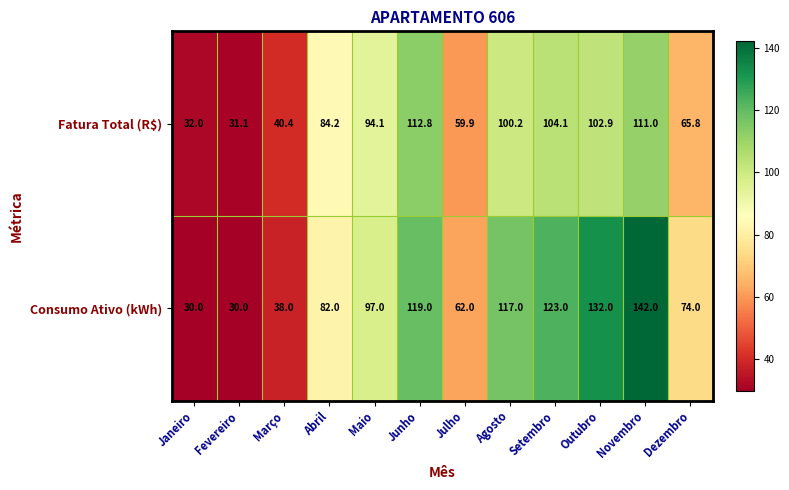

The Fatura Total (R$) series shows 84.2 at Abril. True or false?

True